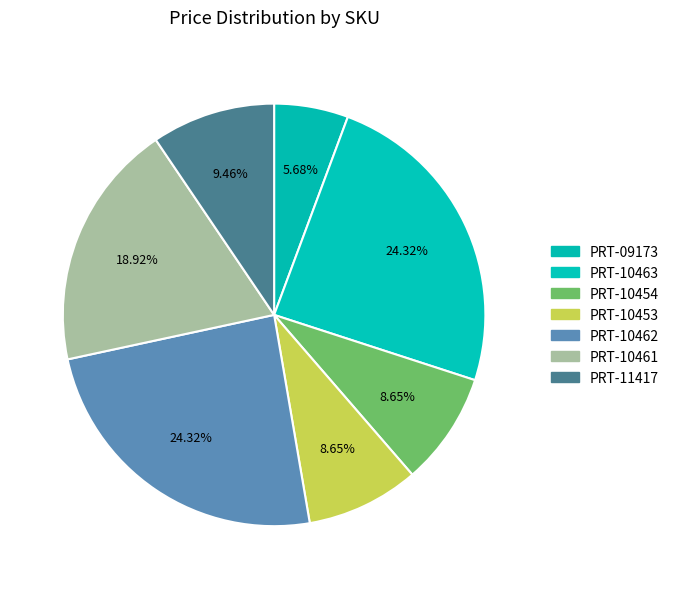

How many slices are in this pie chart?

7